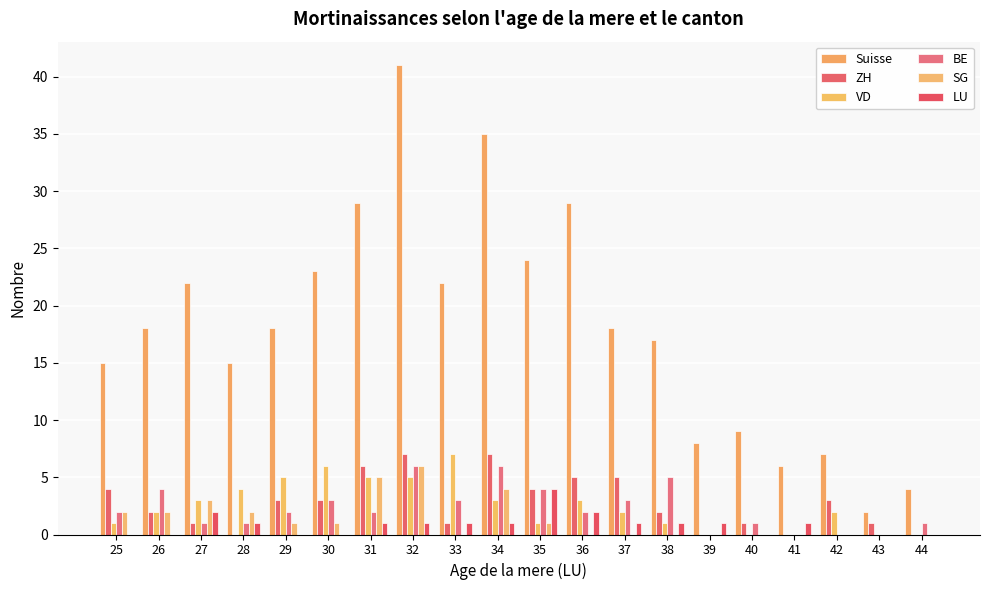

How many BE values are between 1 and 4?

13